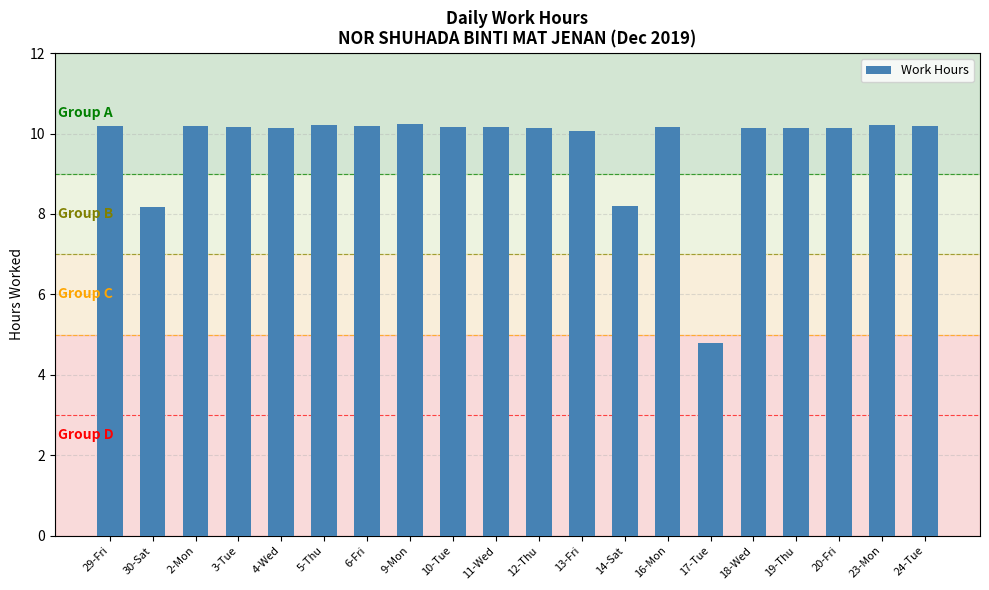

What is the average value?

9.7